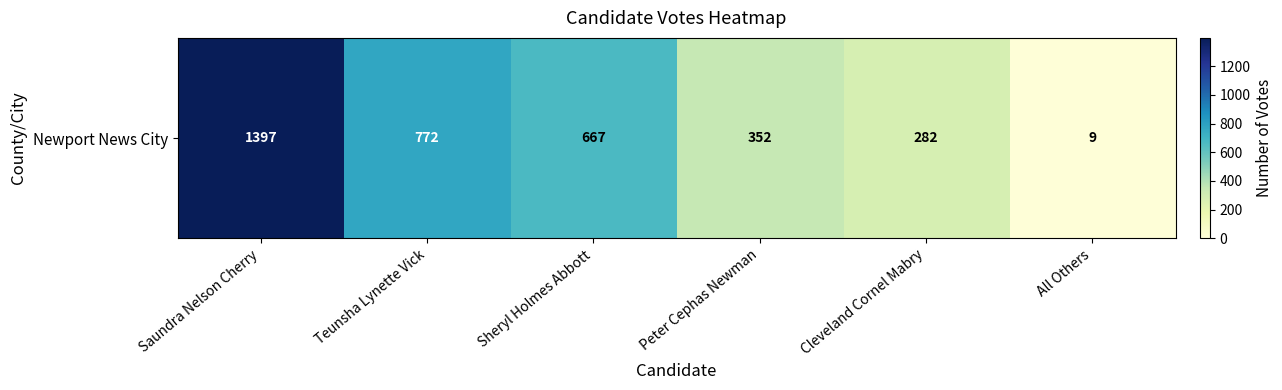

List the labels in order of value, largest first.

Saundra Nelson Cherry, Teunsha Lynette Vick, Sheryl Holmes Abbott, Peter Cephas Newman, Cleveland Cornel Mabry, All Others